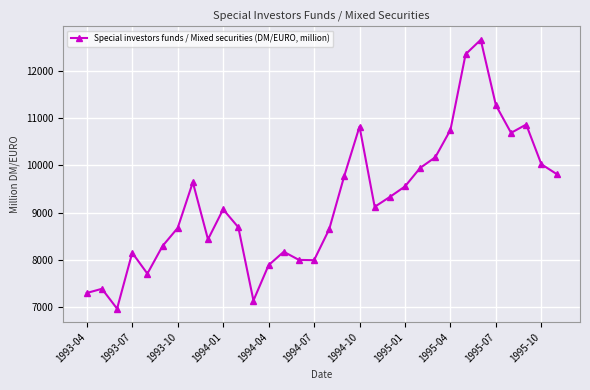

What is the minimum value shown in the chart?

6971